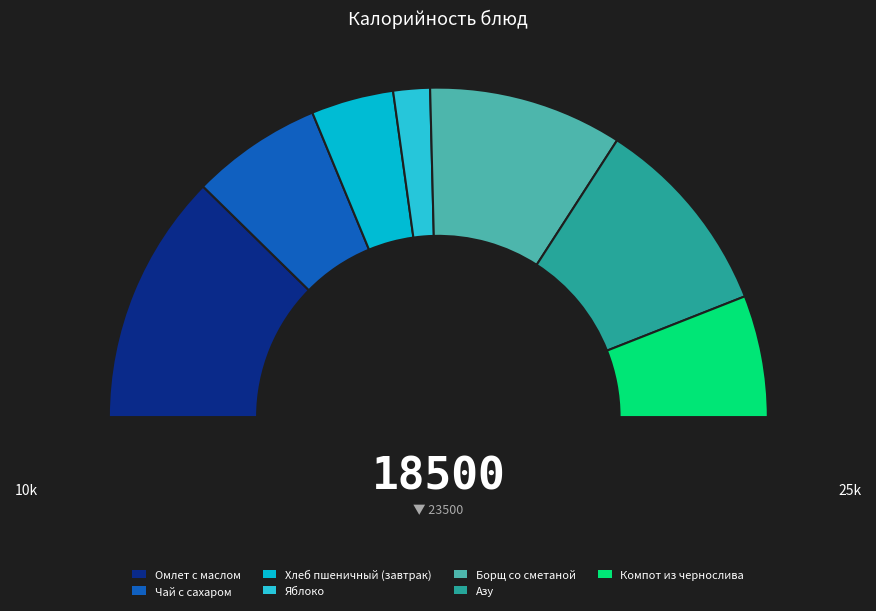

What is the total percentage of Компот из чернослива and Азу?

31.7%